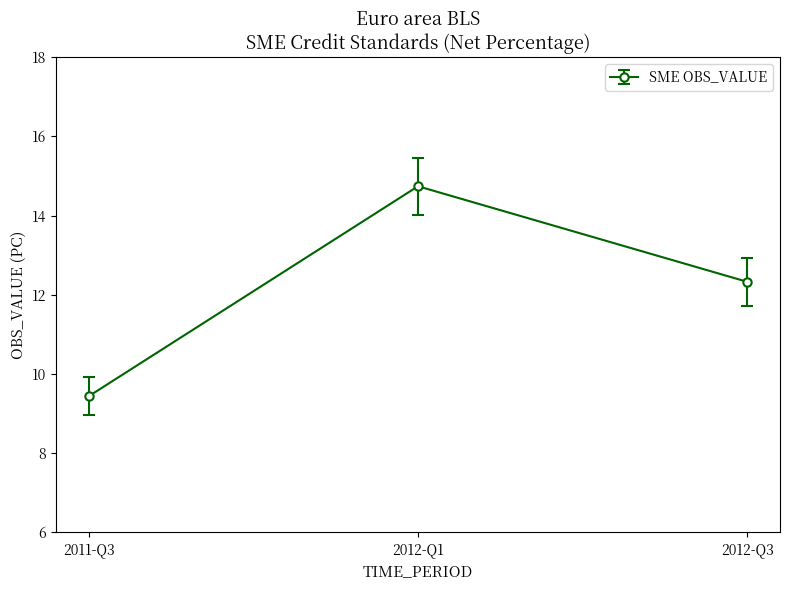

What is the sum of all values?

46.3